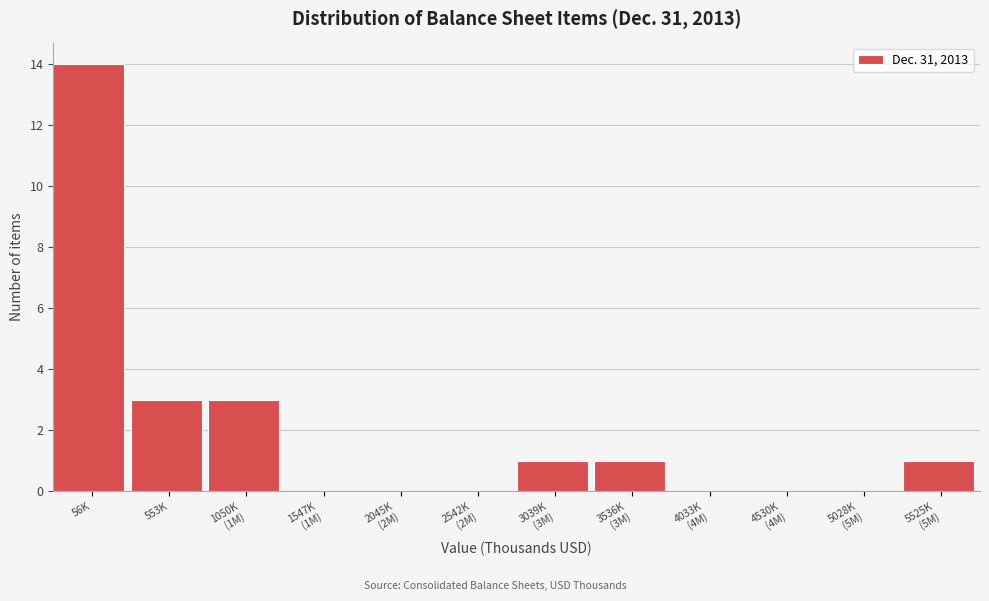

What is the maximum value shown in the chart?

14